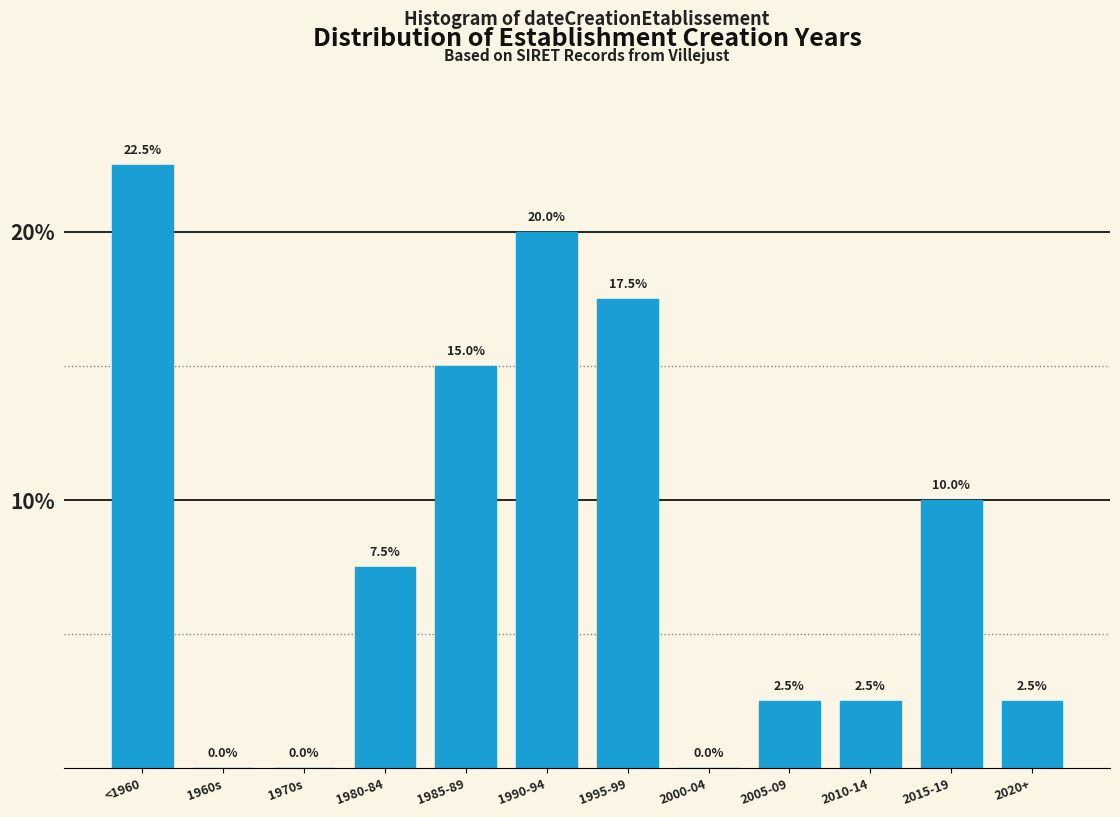

Reading left to right, transcribe all the data shown in this chart.

<1960=22.5	1960s=0.0	1970s=0.0	1980-84=7.5	1985-89=15.0	1990-94=20.0	1995-99=17.5	2000-04=0.0	2005-09=2.5	2010-14=2.5	2015-19=10.0	2020+=2.5